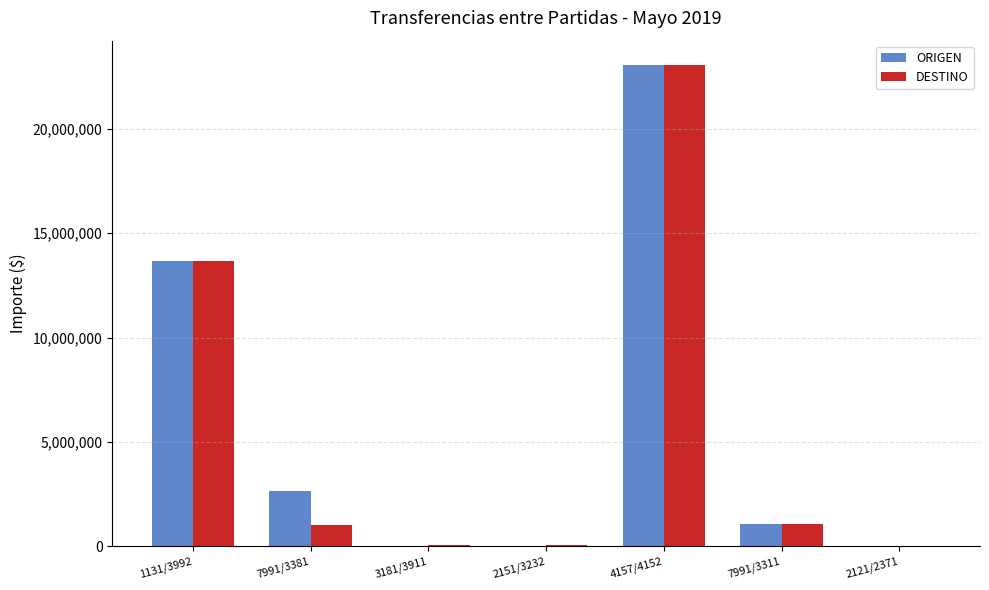

The value of ORIGEN at 4157/4152 is 7174053.9. True or false?

False